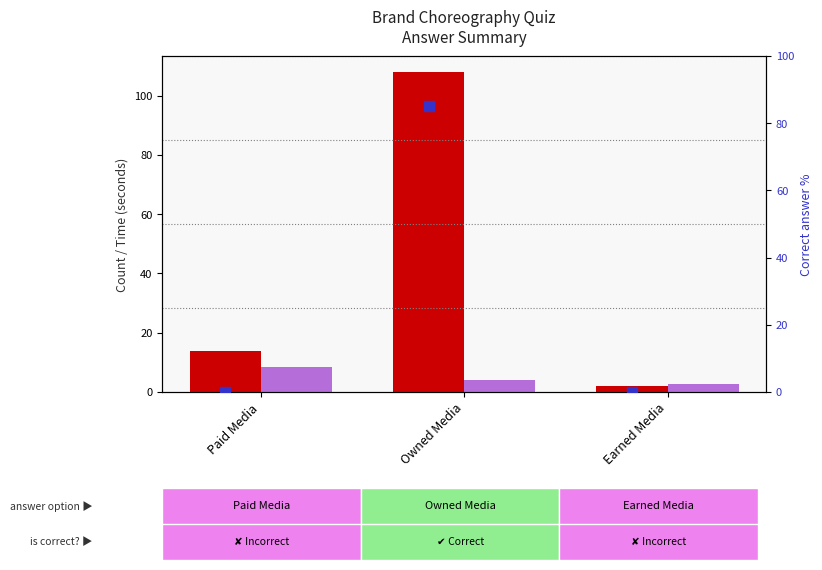

Is the value of Number of answers received at Owned Media greater than the value of Avg time to answer (s) at Earned Media?

Yes